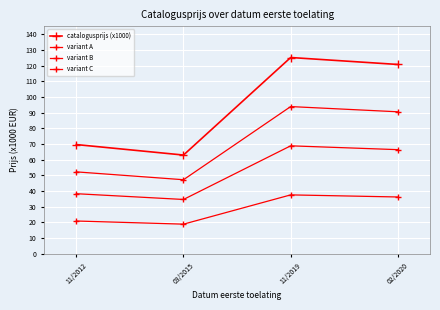

How many data points does each series have?

4